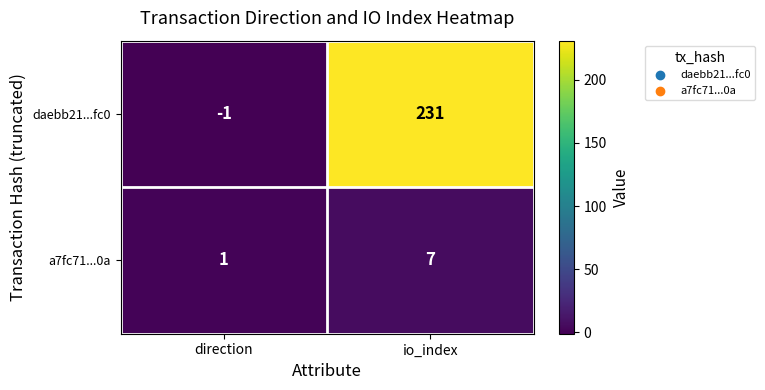

Which series has the largest range (max minus min)?

daebb21...fc0